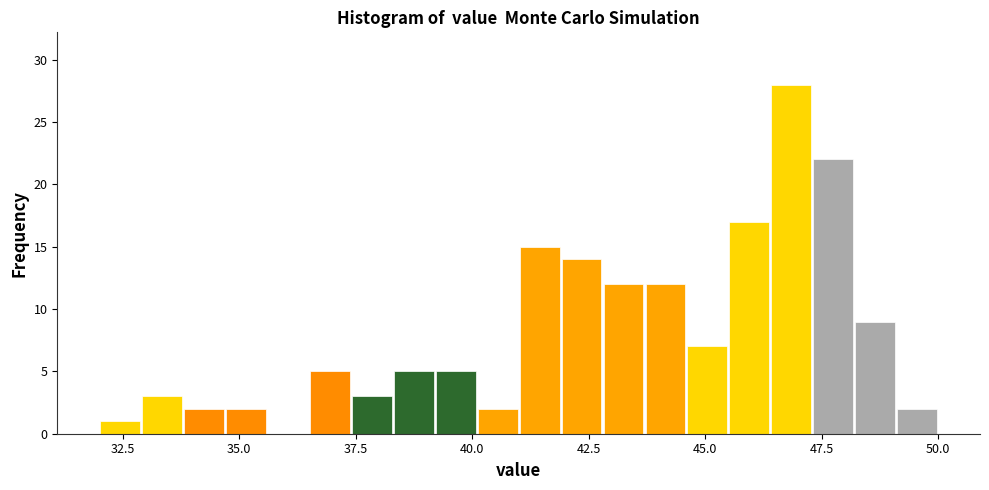

Around what value on the x-axis is the tallest bar? Give the approximate position of its centre, as read against the axis.

47.0